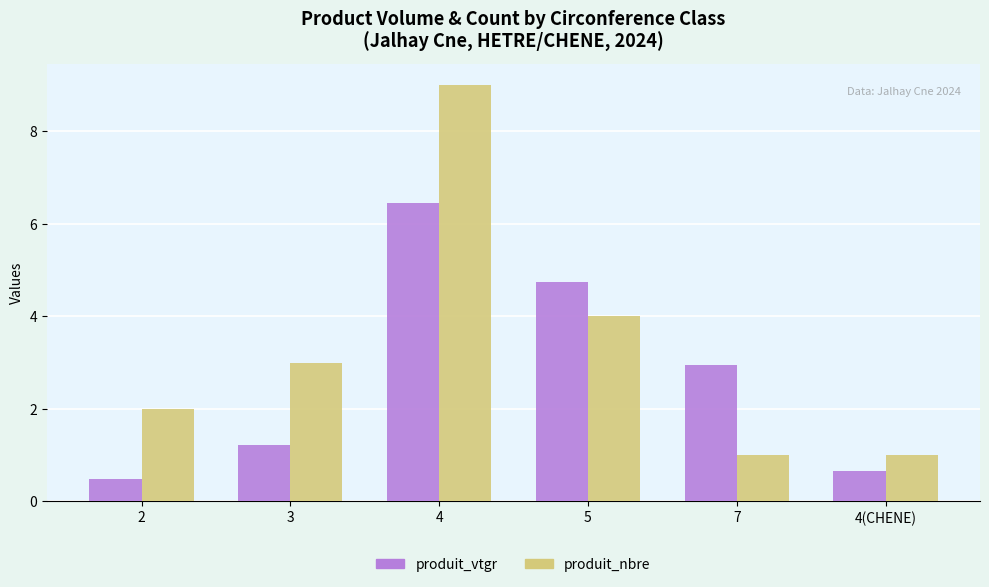

Which series has the largest range (max minus min)?

produit_nbre